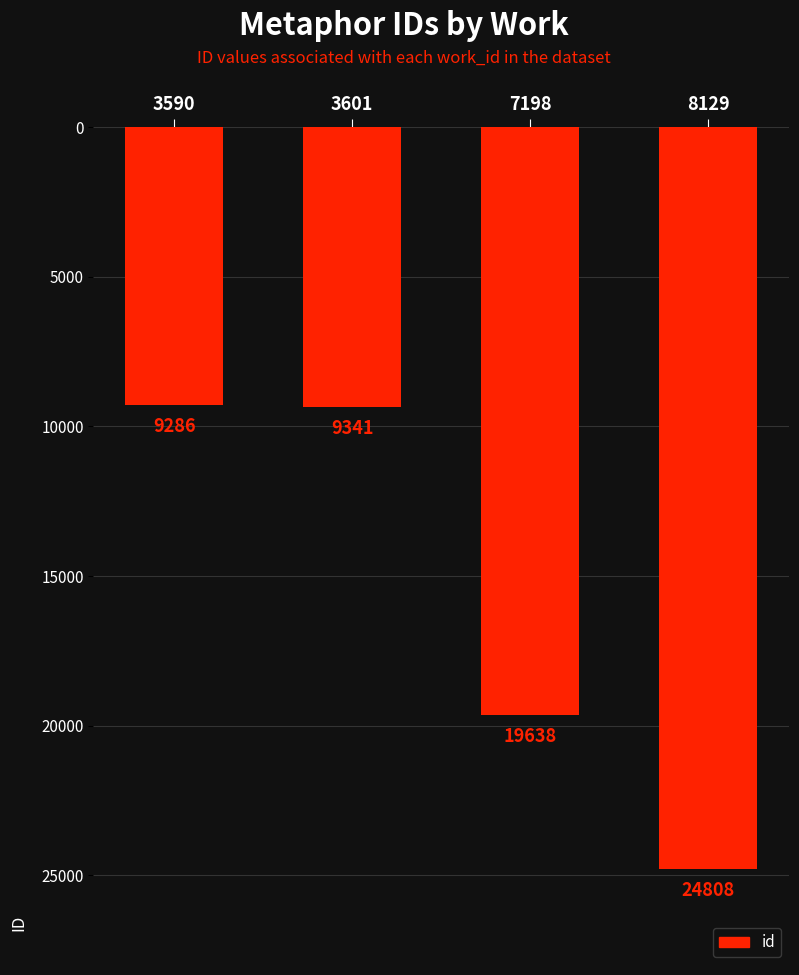

Rank the categories by value from highest to lowest.

8129, 7198, 3601, 3590